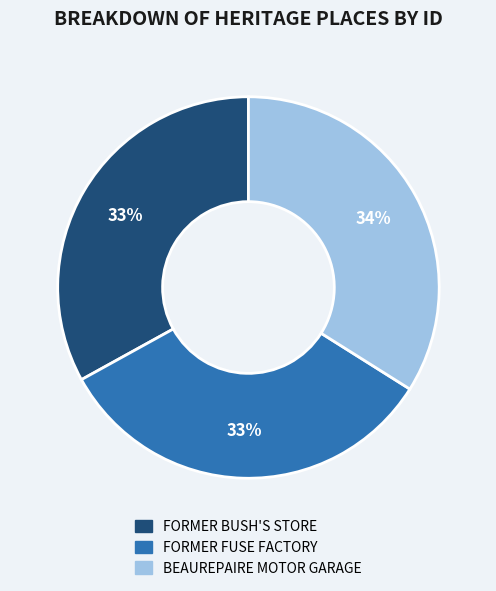

Is BEAUREPAIRE MOTOR GARAGE the majority of the pie?

No